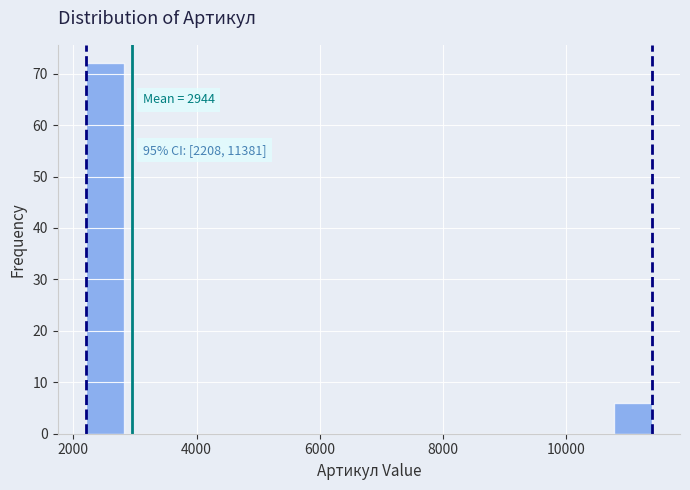

Around what value on the x-axis is the tallest bar? Give the approximate position of its centre, as read against the axis.

2600